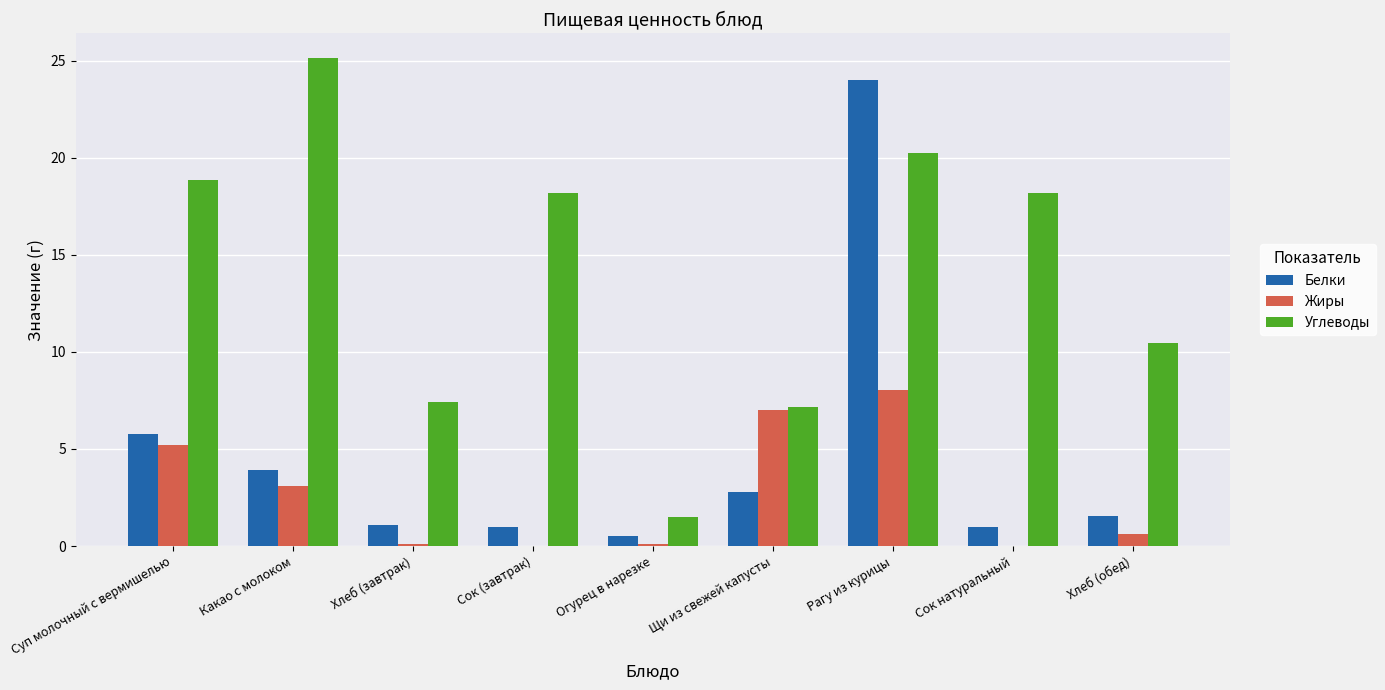

Which series has the largest total across all categories?

Углеводы